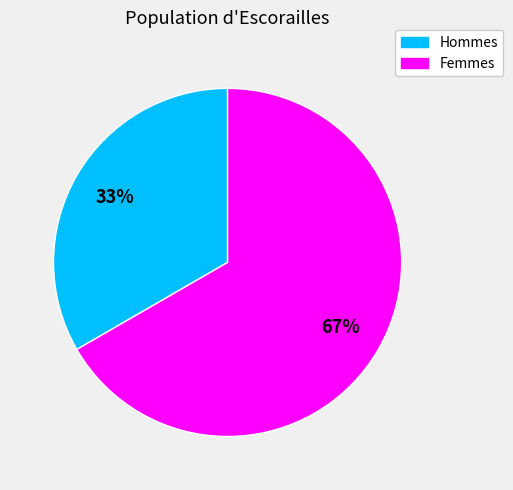

Is there any slice that represents more than half of the pie?

Yes